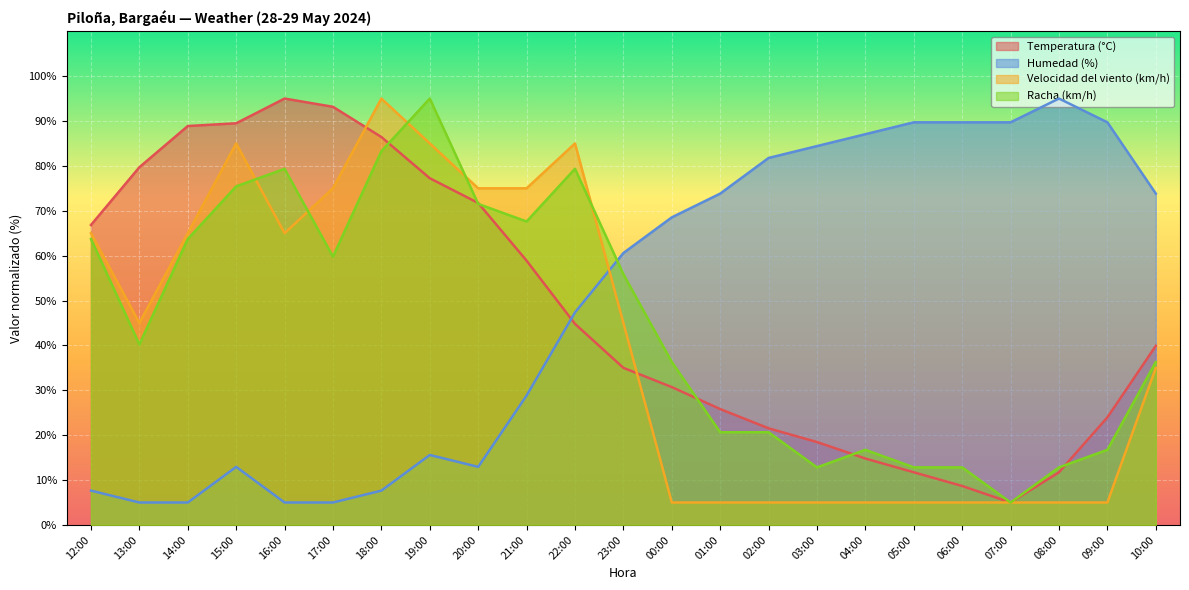

How many data points does each series have?

23